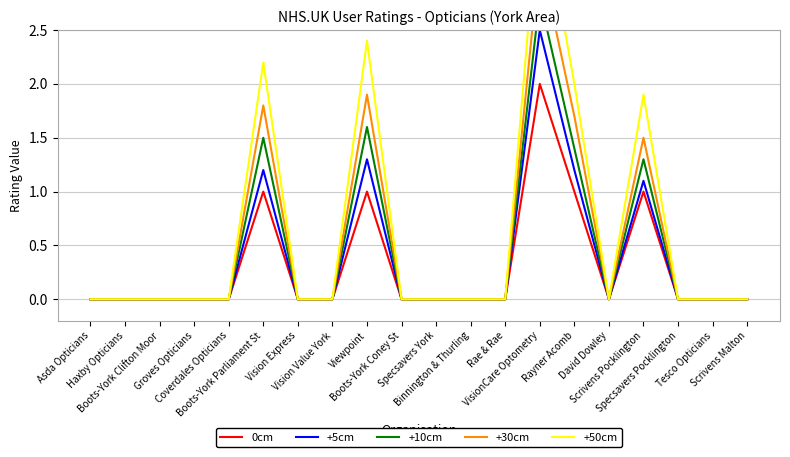

How many lines are shown in the chart?

5